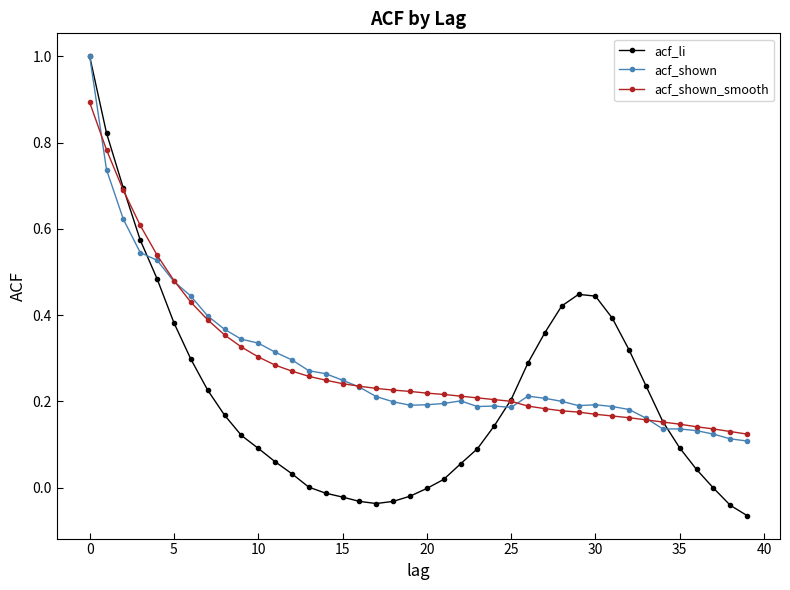

What is the highest value of the acf_shown_smooth series?

0.9